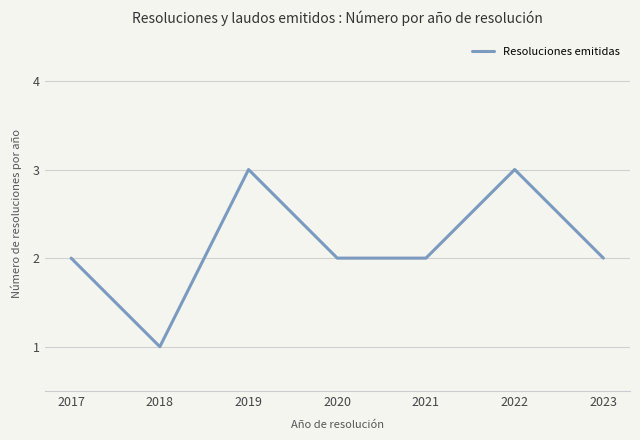

Count the number of data series in this chart.

1